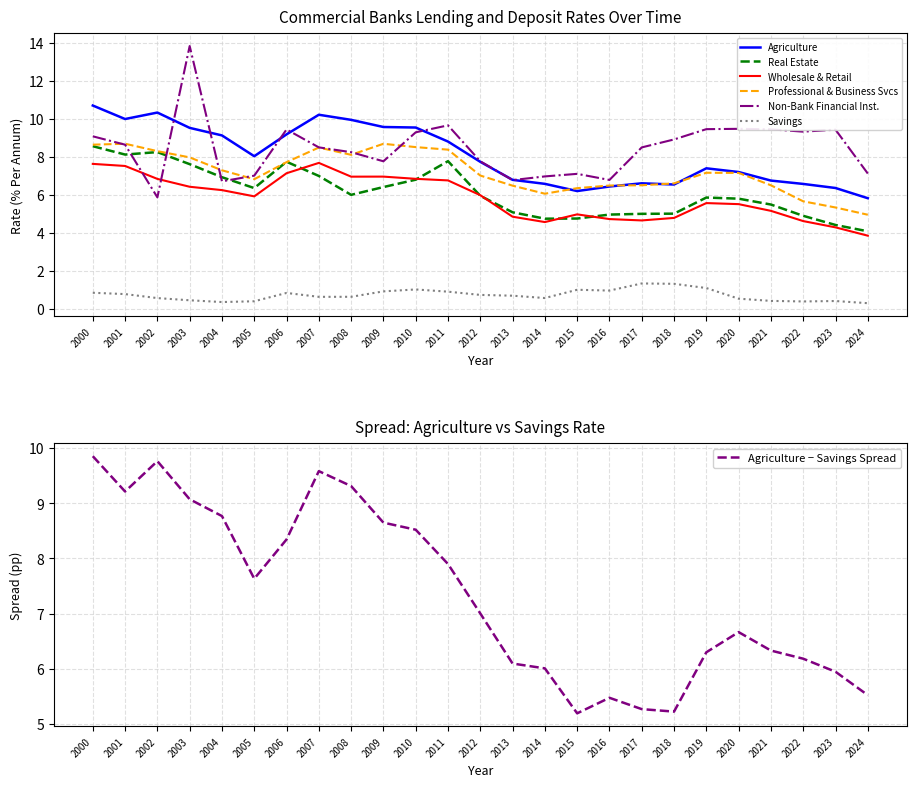

What is the spread (max minus min) of values at 2010?

8.5